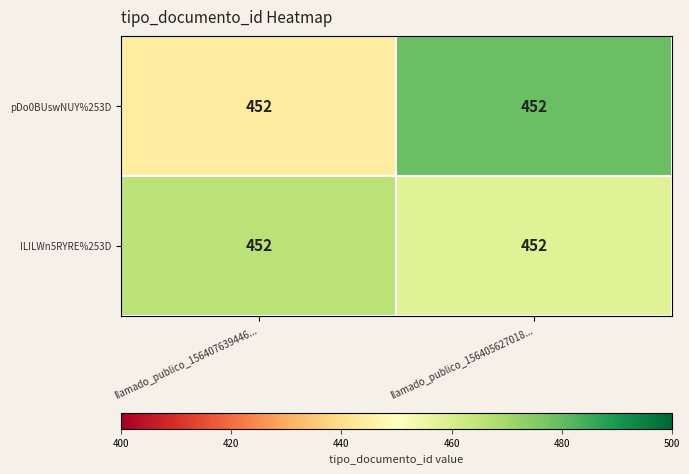

List the labels in order of ILILWn5RYRE%253D value, smallest first.

llamado_publico_156405627018..., llamado_publico_156407639446...